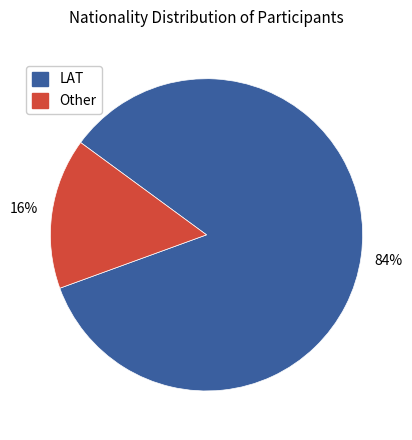

To the nearest percent, what portion does LAT represent?

84%